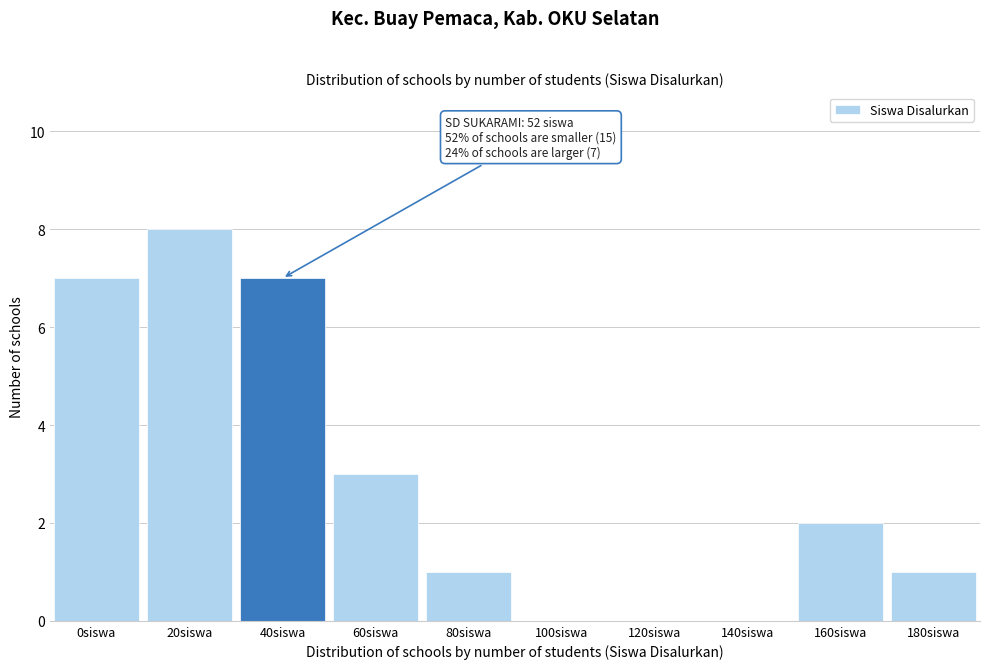

Reading left to right, extract all data points from this chart.

0siswa=7	20siswa=8	40siswa=7	60siswa=3	80siswa=1	100siswa=0	120siswa=0	140siswa=0	160siswa=2	180siswa=1